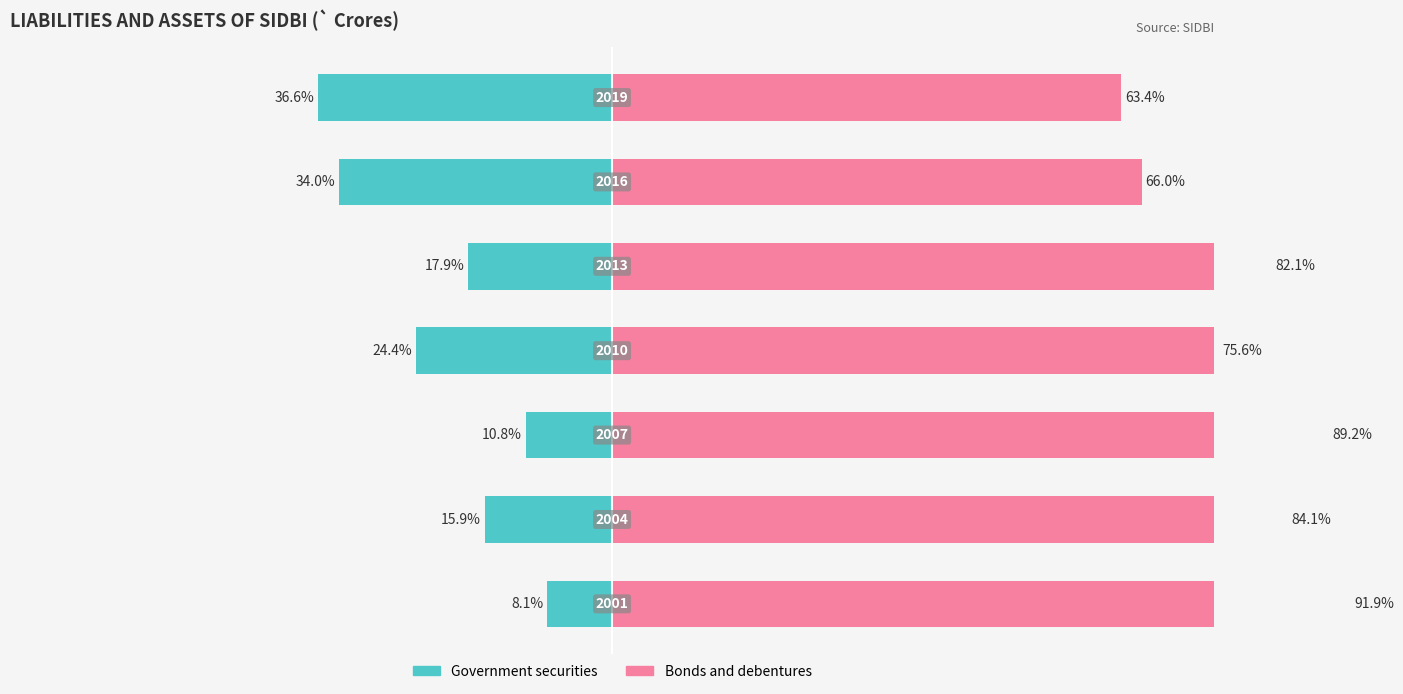

What is the sum of the Bonds and debentures values at 6 and 1?

147.5